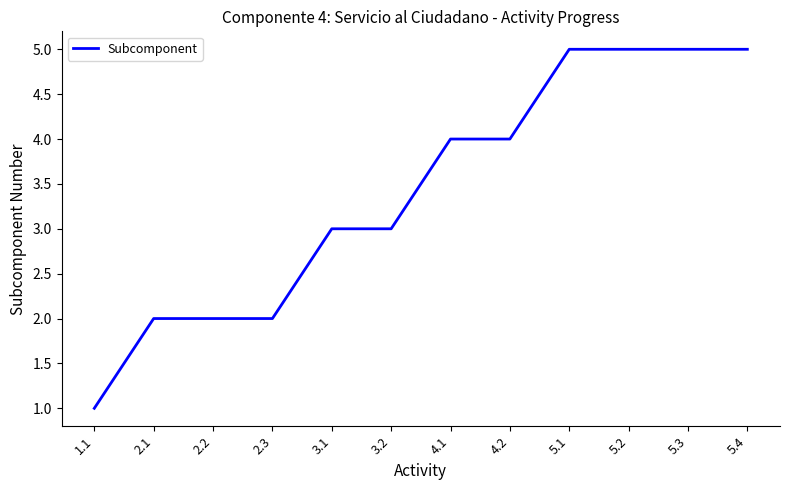

What is the change in value from 1.1 to 4.2?

+3